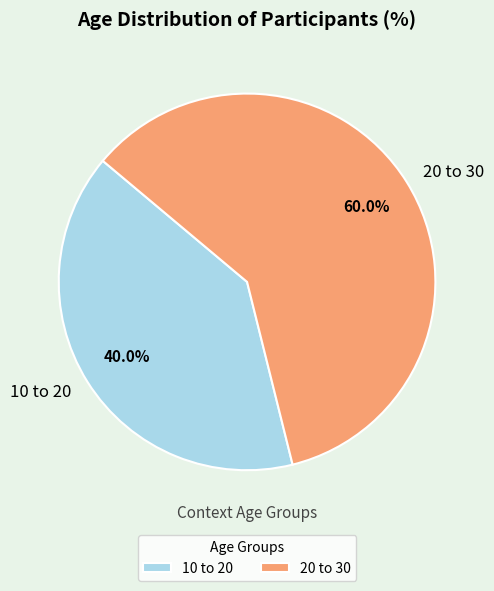

How many segments does this pie chart have?

2